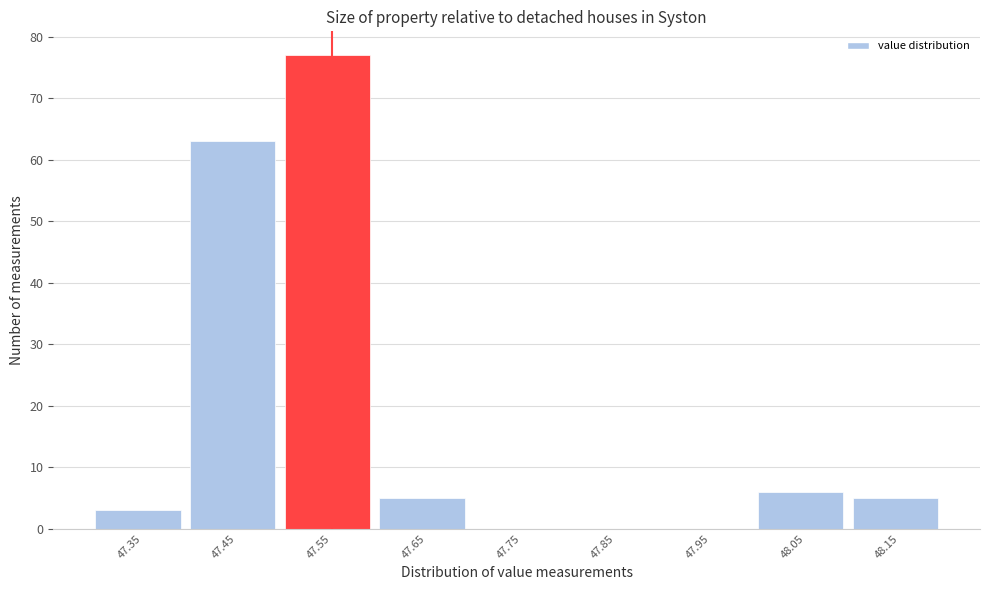

Reading left to right, transcribe all the data shown in this chart.

47.35=3	47.45=63	47.55=77	47.65=5	47.75=0	47.85=0	47.95=0	48.05=6	48.15=5